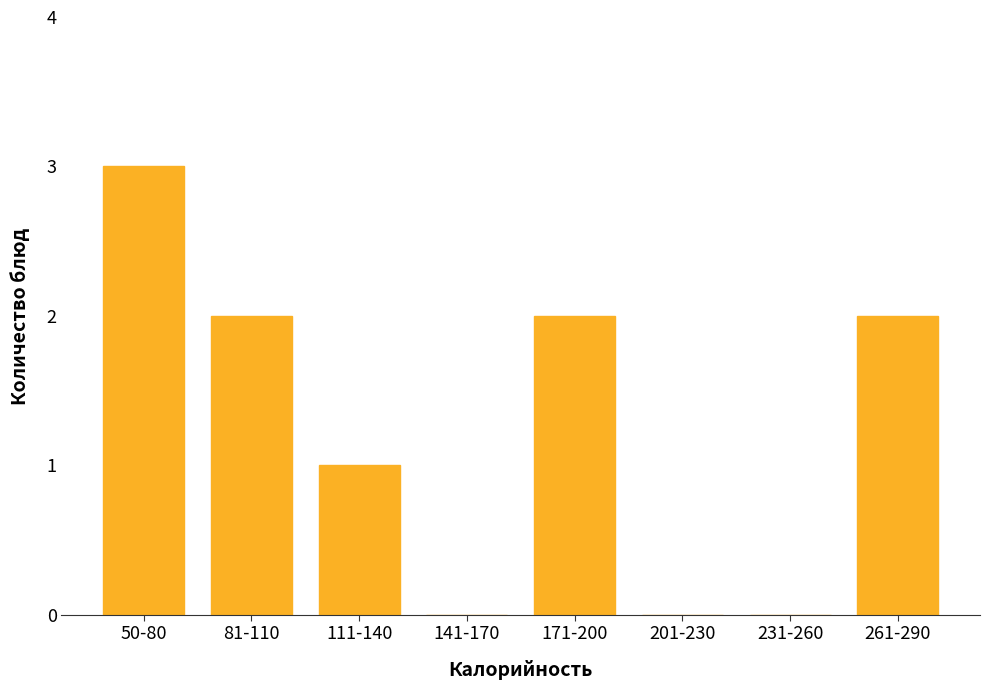

Reading left to right, extract all data points from this chart.

50-80=3	81-110=2	111-140=1	141-170=0	171-200=2	201-230=0	231-260=0	261-290=2